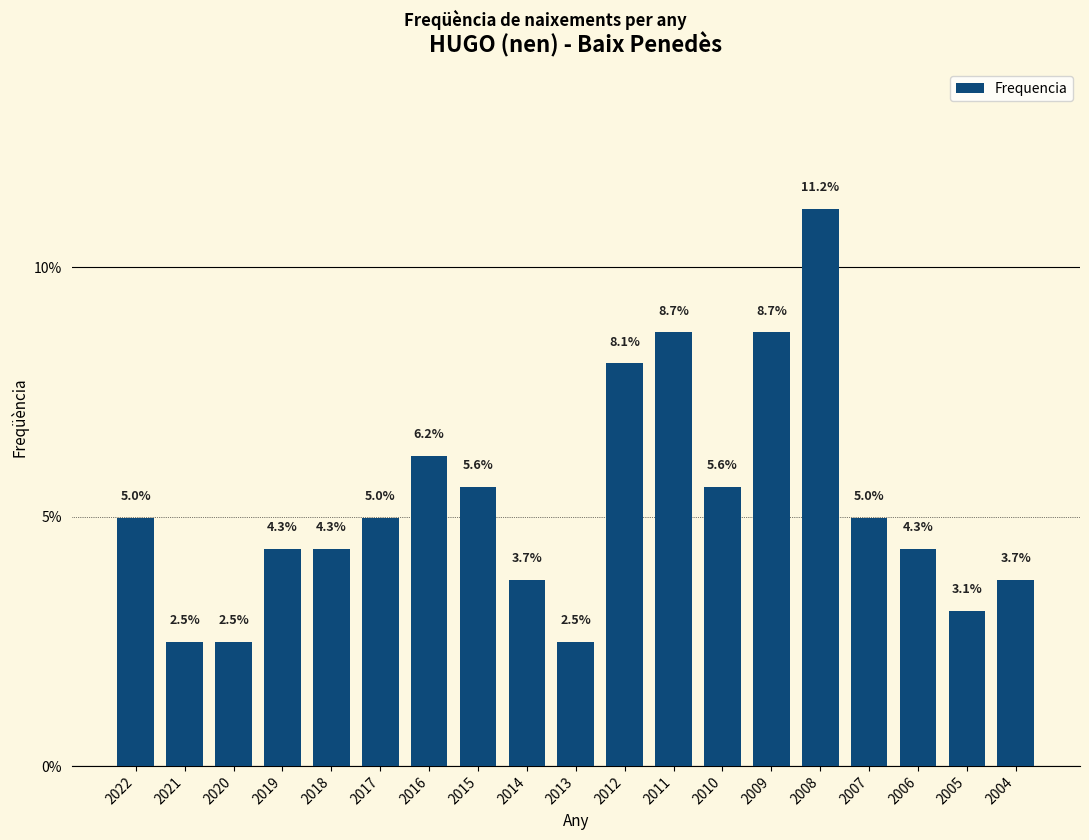

Reading right to left, list all the values displayed in this chart.

2004=3.7	2005=3.1	2006=4.3	2007=5.0	2008=11.2	2009=8.7	2010=5.6	2011=8.7	2012=8.1	2013=2.5	2014=3.7	2015=5.6	2016=6.2	2017=5.0	2018=4.3	2019=4.3	2020=2.5	2021=2.5	2022=5.0